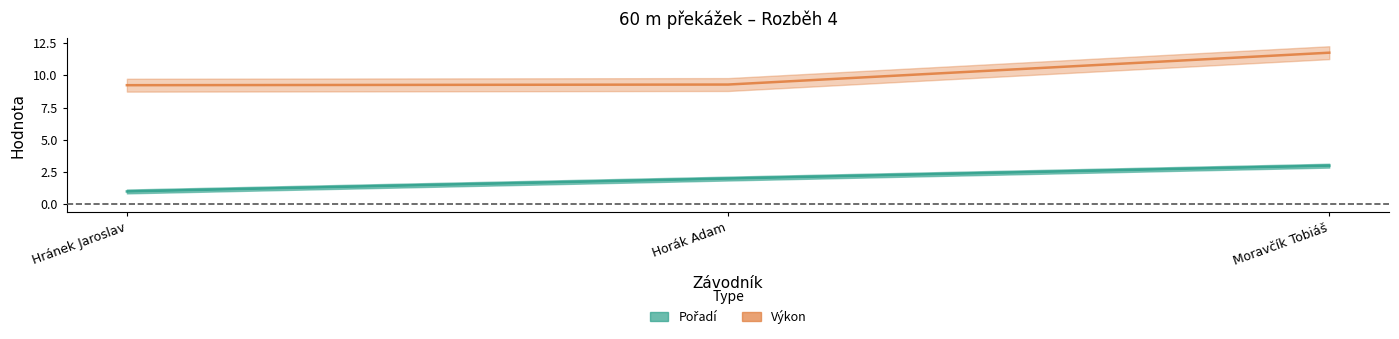

What is the difference between the Výkon values at Horák Adam and Moravčík Tobiáš?

2.5